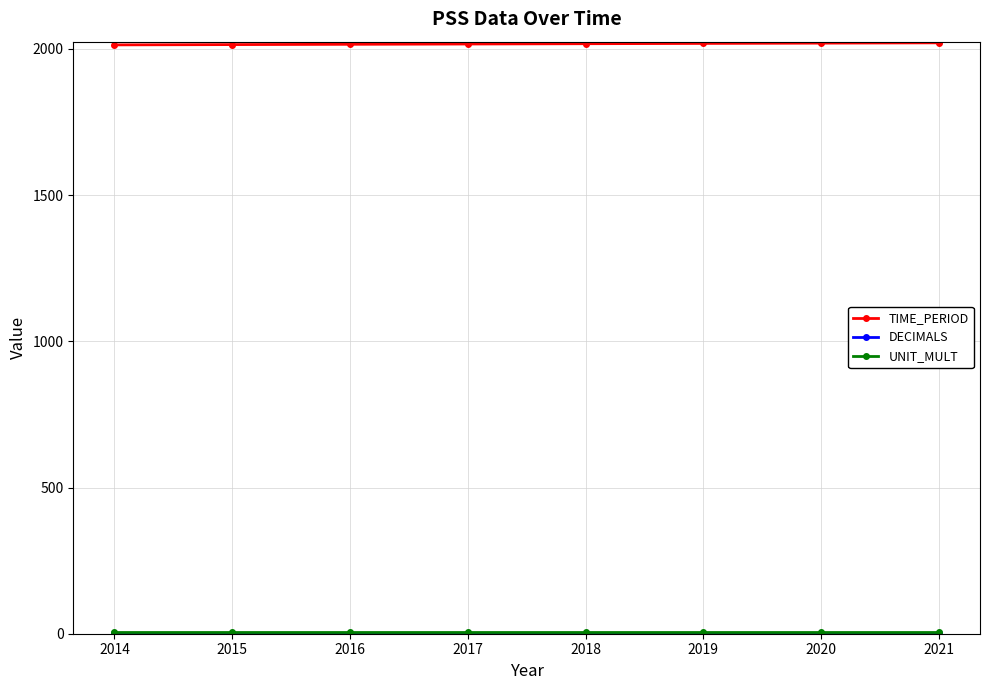

Is it true that TIME_PERIOD equals 2016 at 2016?

True